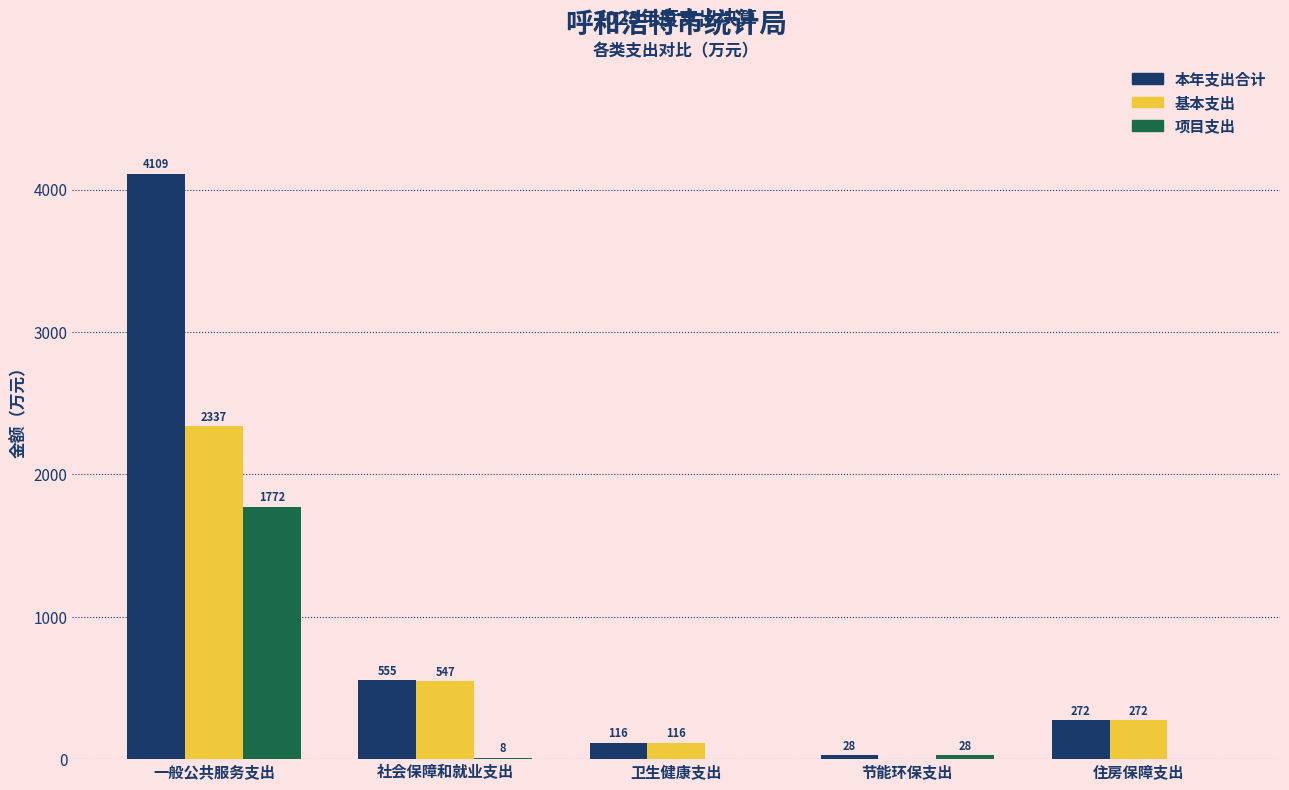

What is the total value across all series at 一般公共服务支出?

8218.0